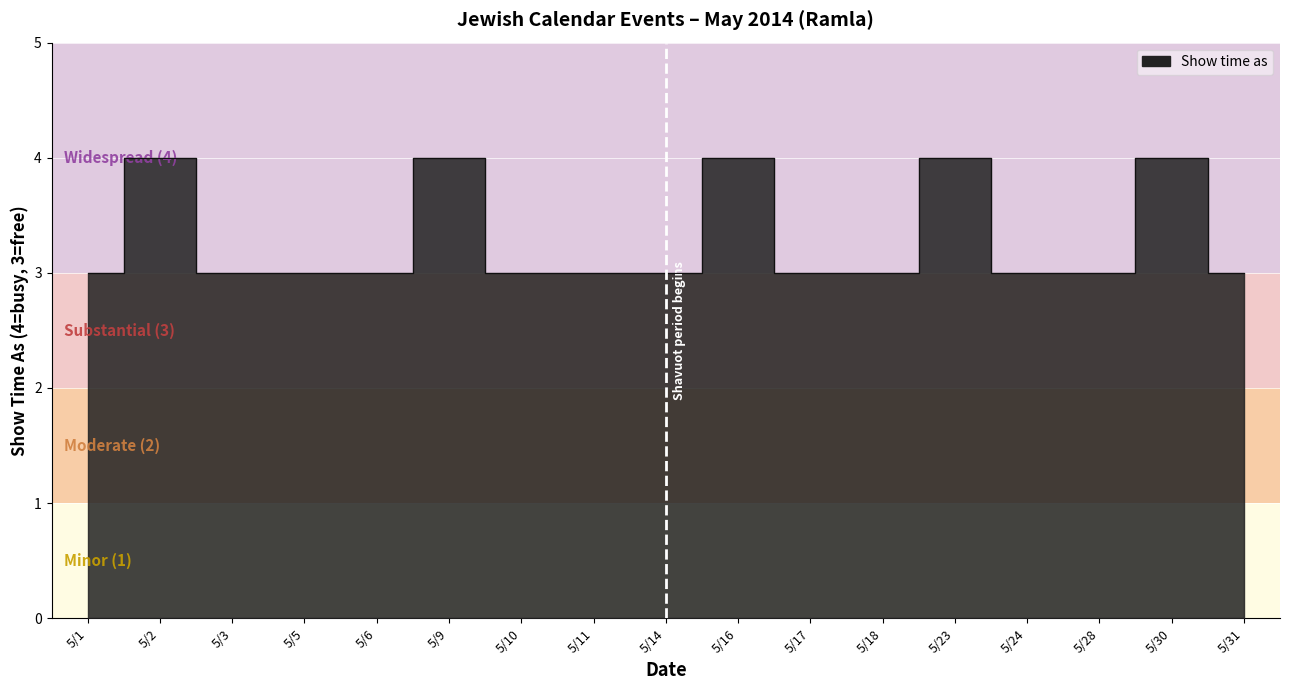

True or false: there are more than 1 points higher than both neighbors.

True